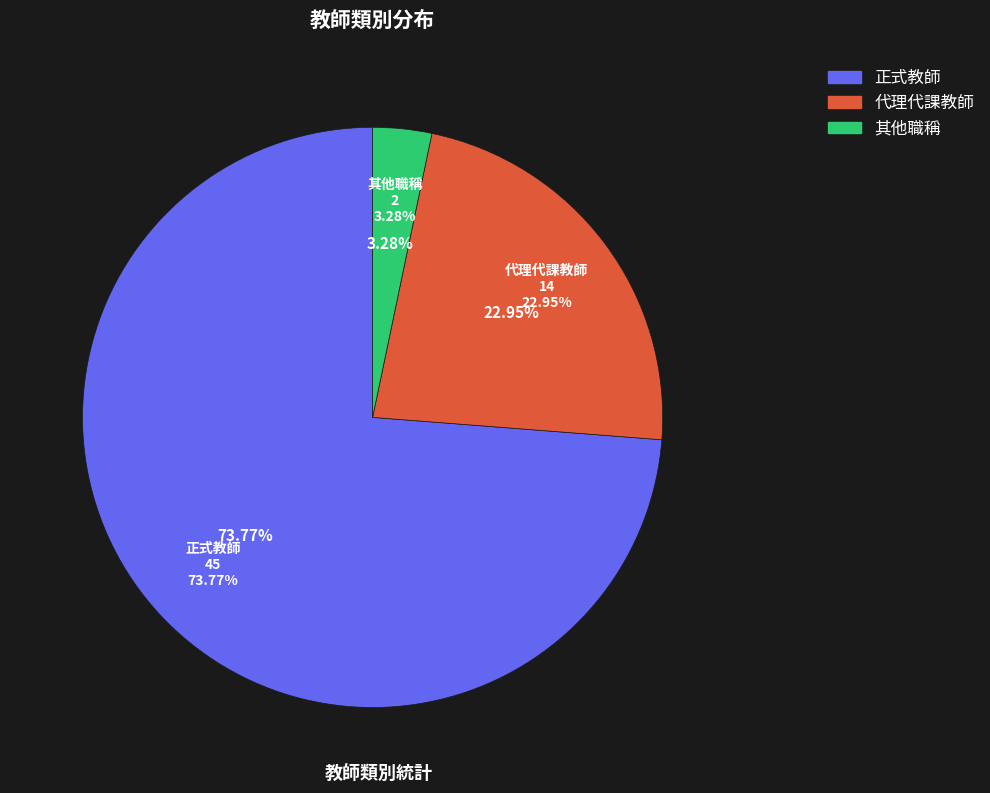

To the nearest percent, what is the average slice percentage?

33%